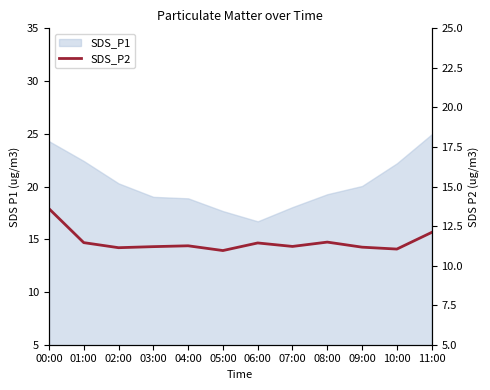

How many points are higher than both their immediate neighbors (excluding endpoints)?

3